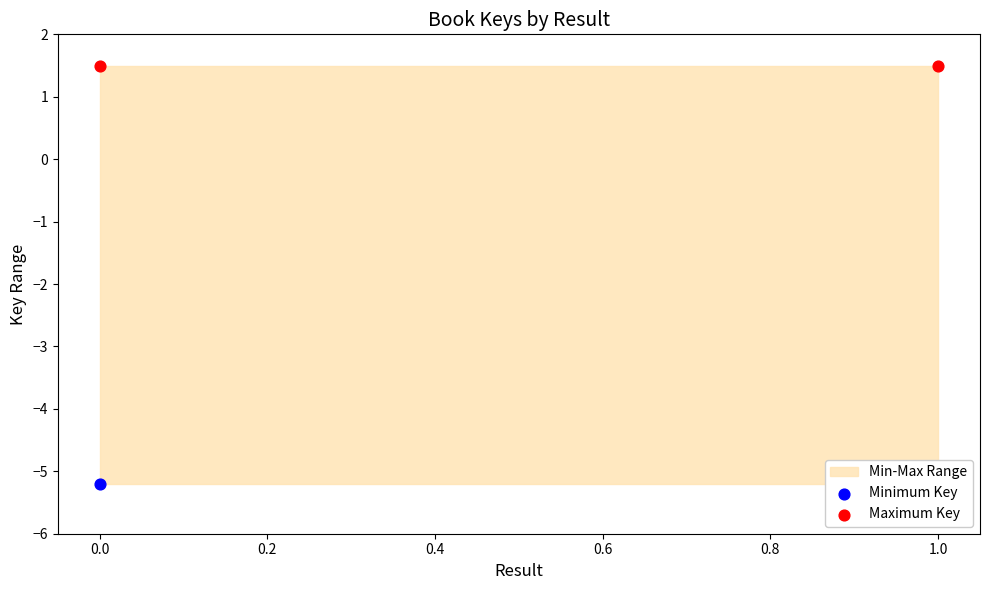

Which series has the largest Y range (max minus min)?

Minimum Key